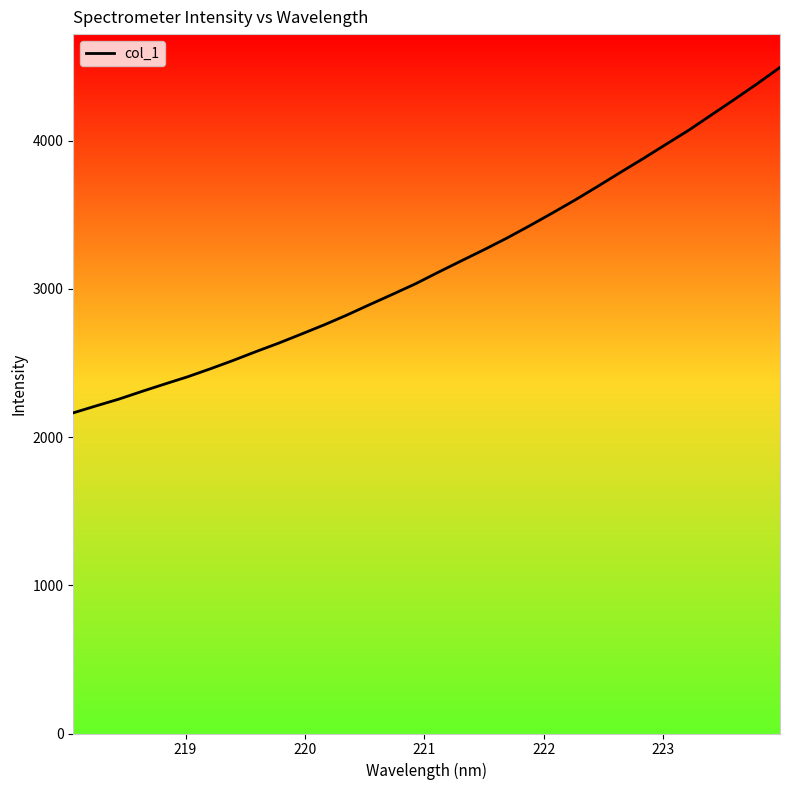

What is the minimum value shown in the chart?

2163.5